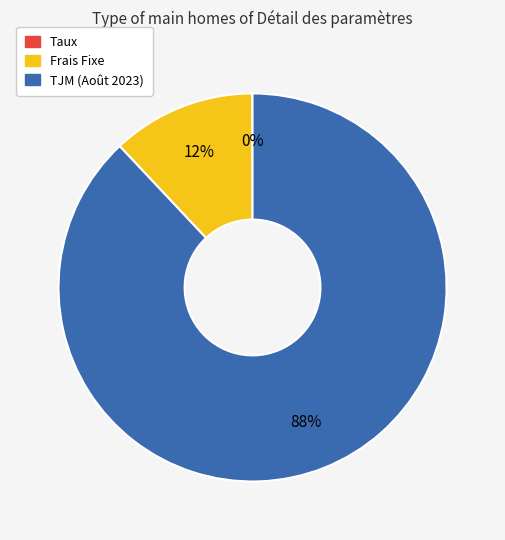

What is the ratio of the value at Frais Fixe to the value at TJM (Août 2023)?

0.1